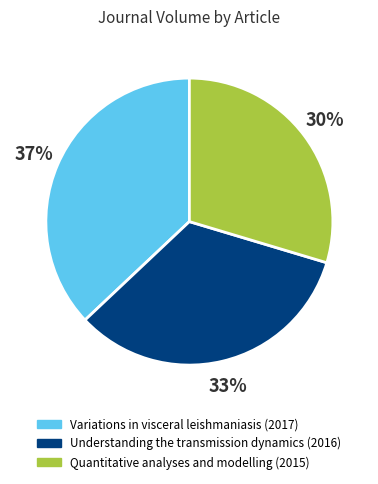

Count the number of slices in the pie.

3